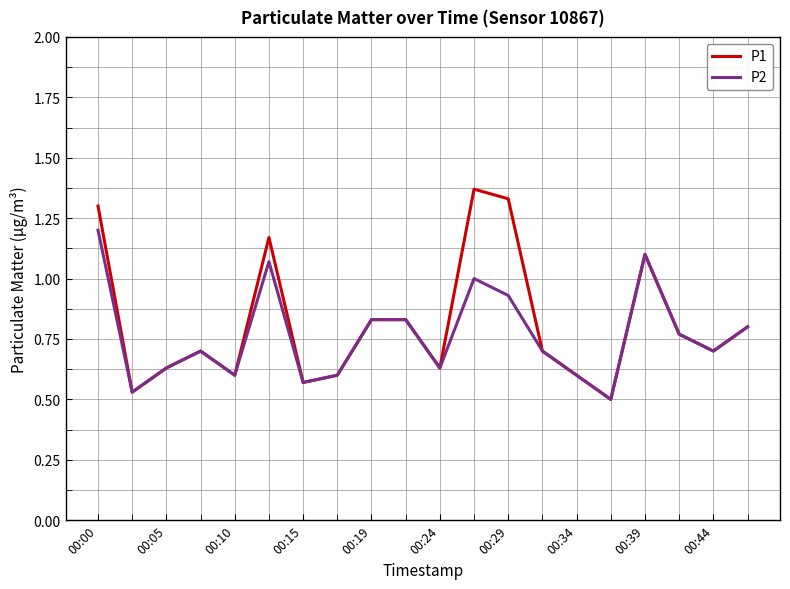

Which series has the widest spread of values?

P1